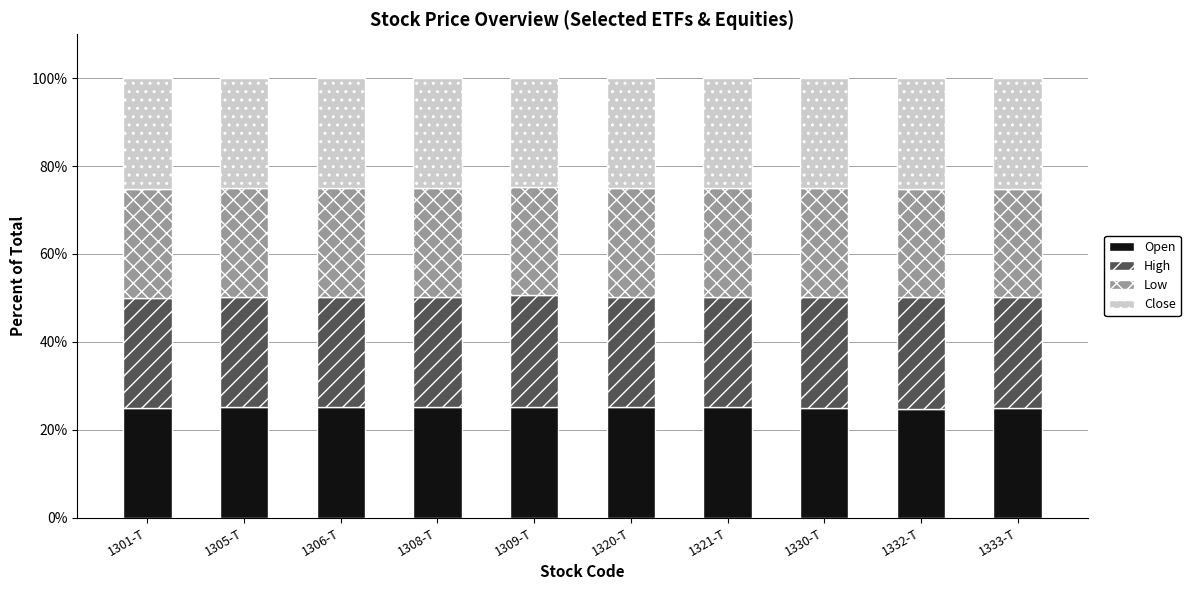

What is the total value across all series at 1308-T?

100.0